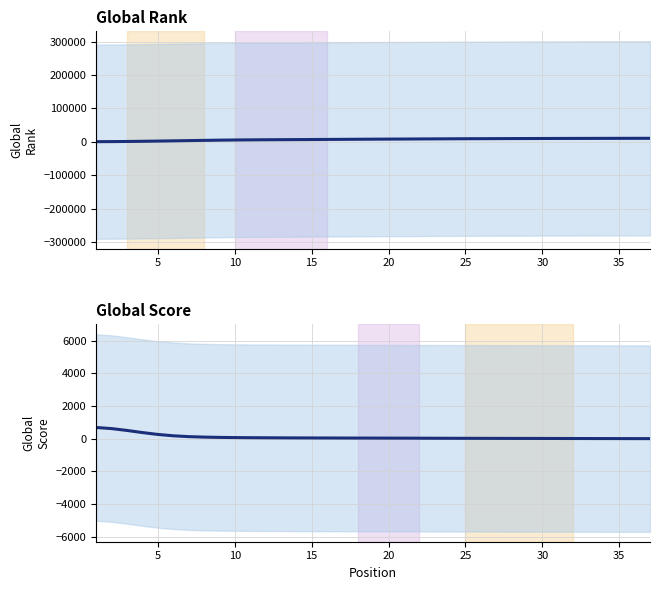

What are all the series names shown in the legend?

Global Rank, Global Score